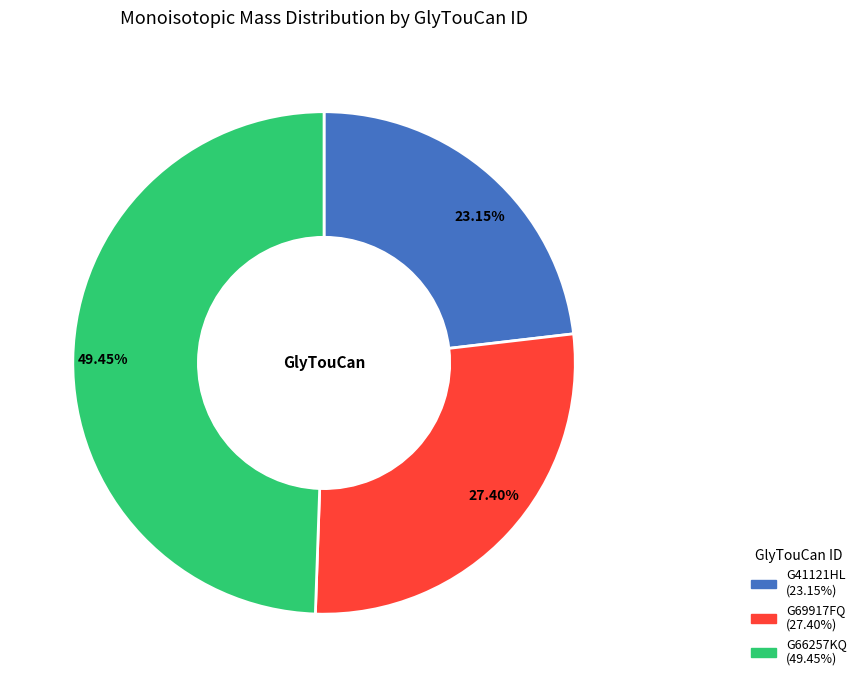

Rank the categories by value from highest to lowest.

G66257KQ, G69917FQ, G41121HL